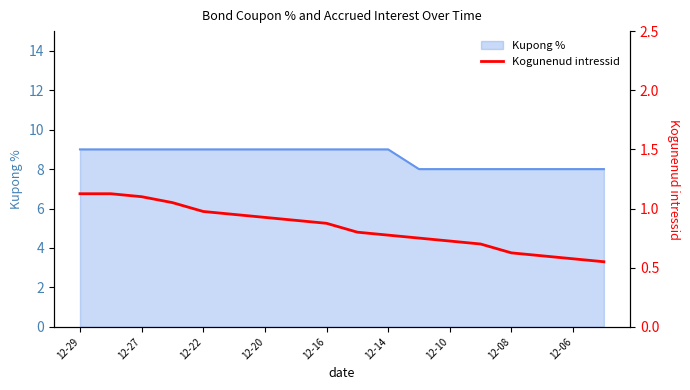

Is it true that Kupong % equals 9 at 12-22?

True